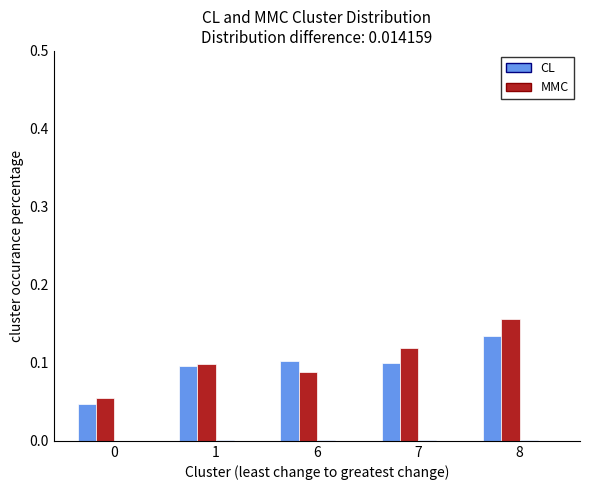

How many data points does each series have?

5